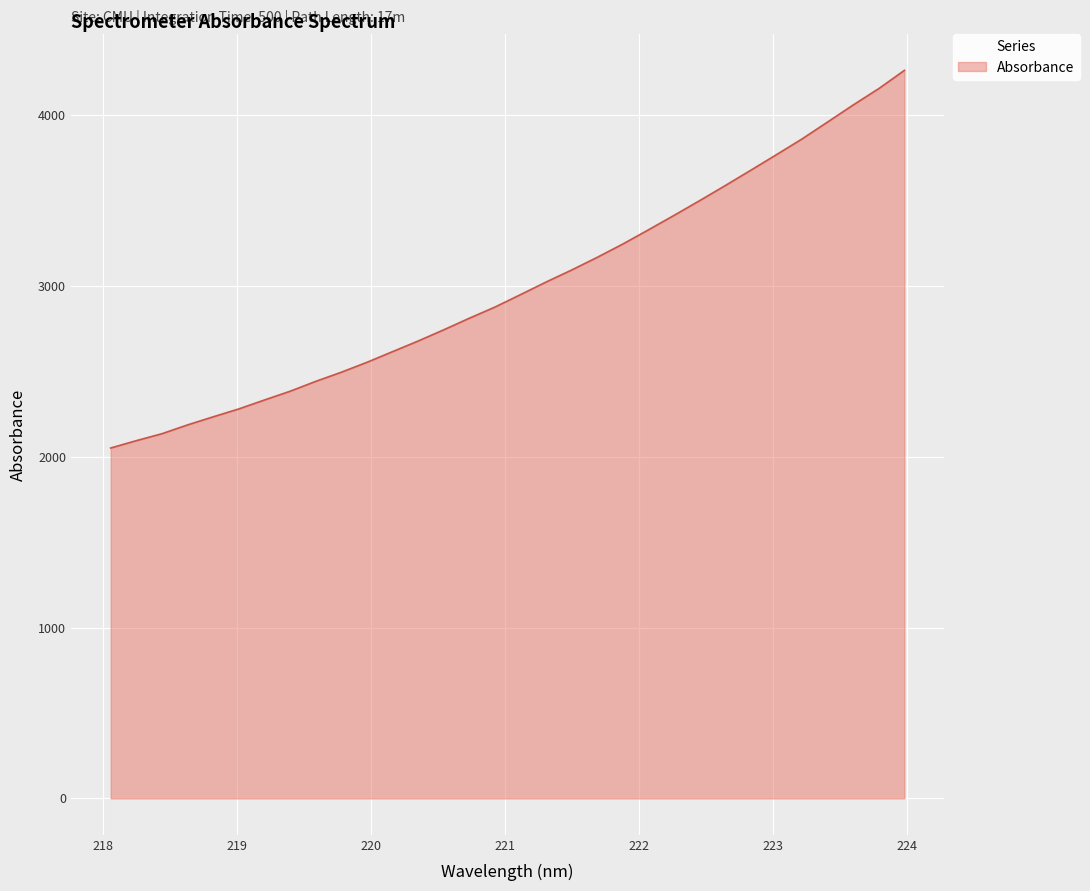

What is the greatest value displayed?

4261.6